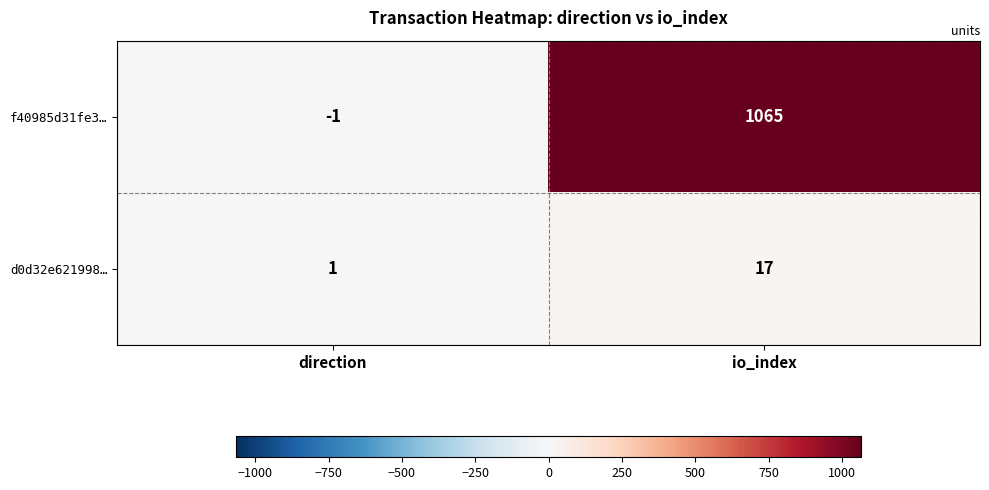

Rank the series at direction from highest to lowest value.

d0d32e621998…, f40985d31fe3…